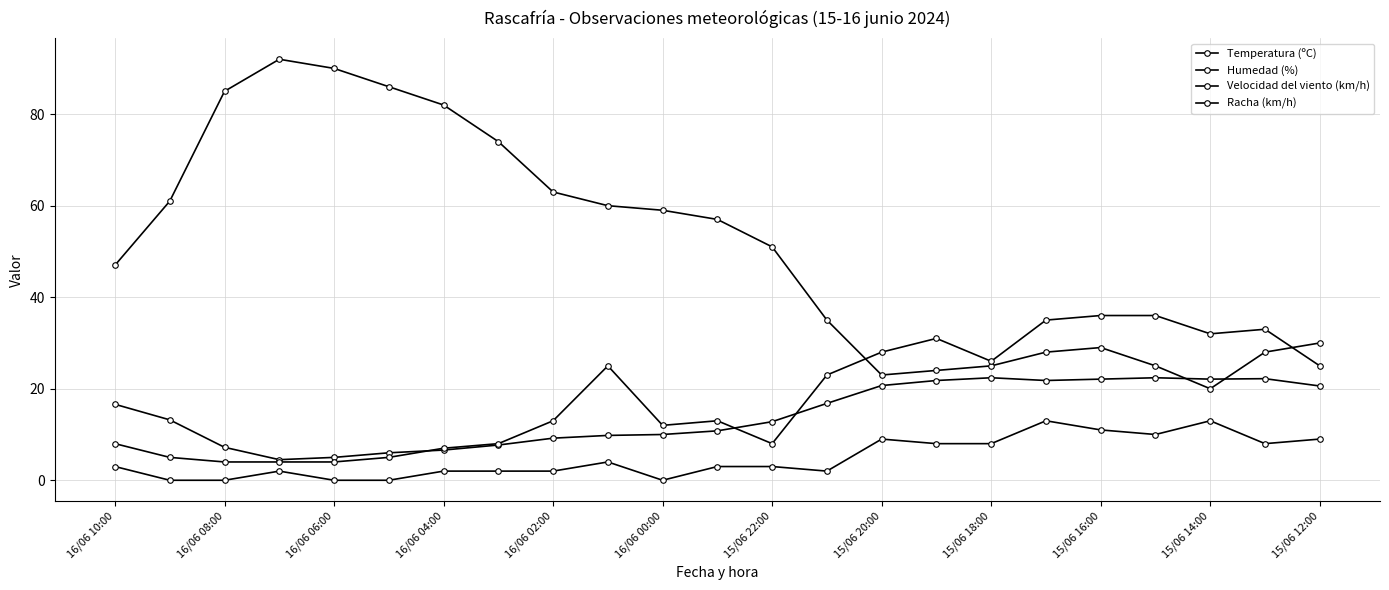

Which series has the widest spread of values?

Humedad (%)